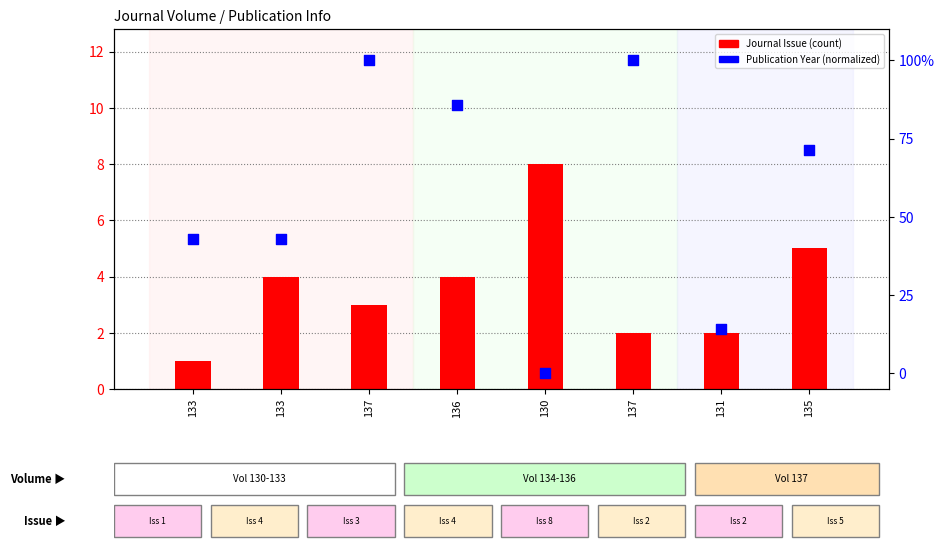

At which category is the sum across all series the highest?

137